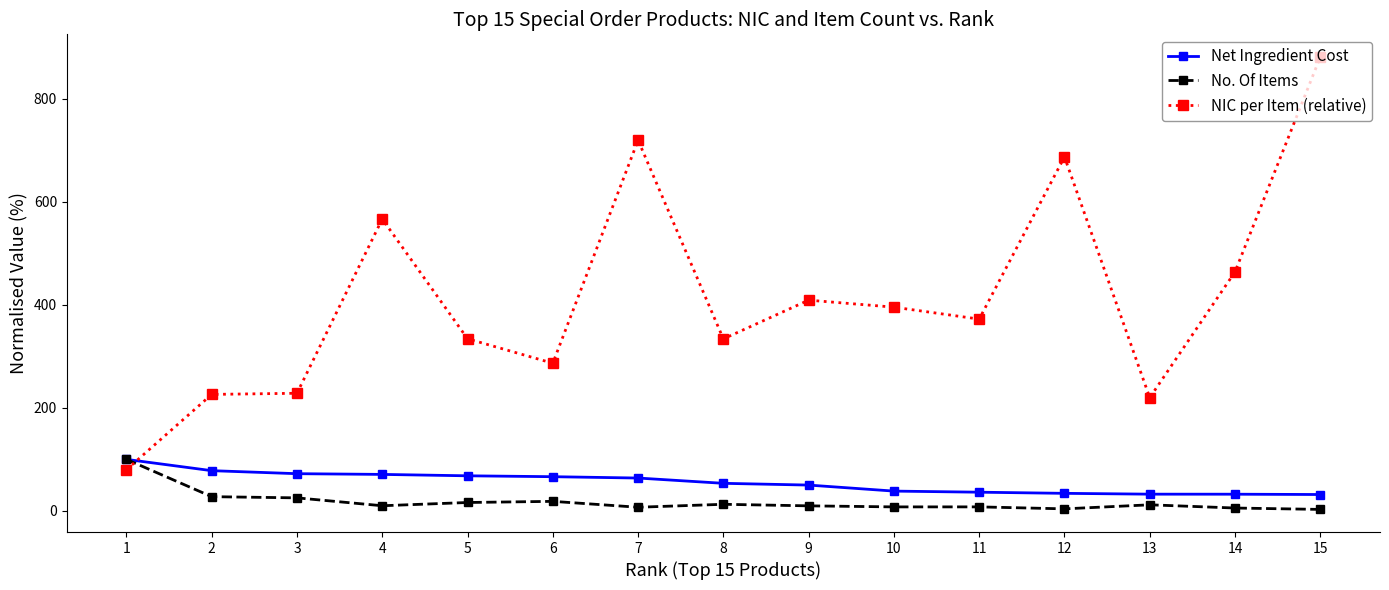

How many data points in Net Ingredient Cost are above 53?

8